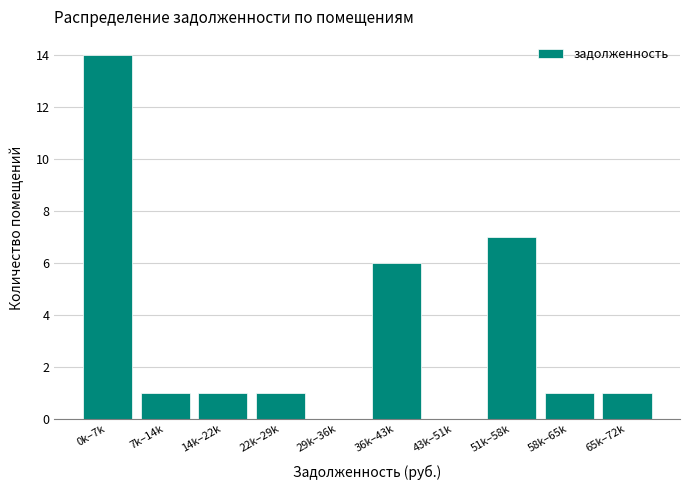

Reading left to right, extract all data points from this chart.

0k–7k=14	7k–14k=1	14k–22k=1	22k–29k=1	29k–36k=0	36k–43k=6	43k–51k=0	51k–58k=7	58k–65k=1	65k–72k=1